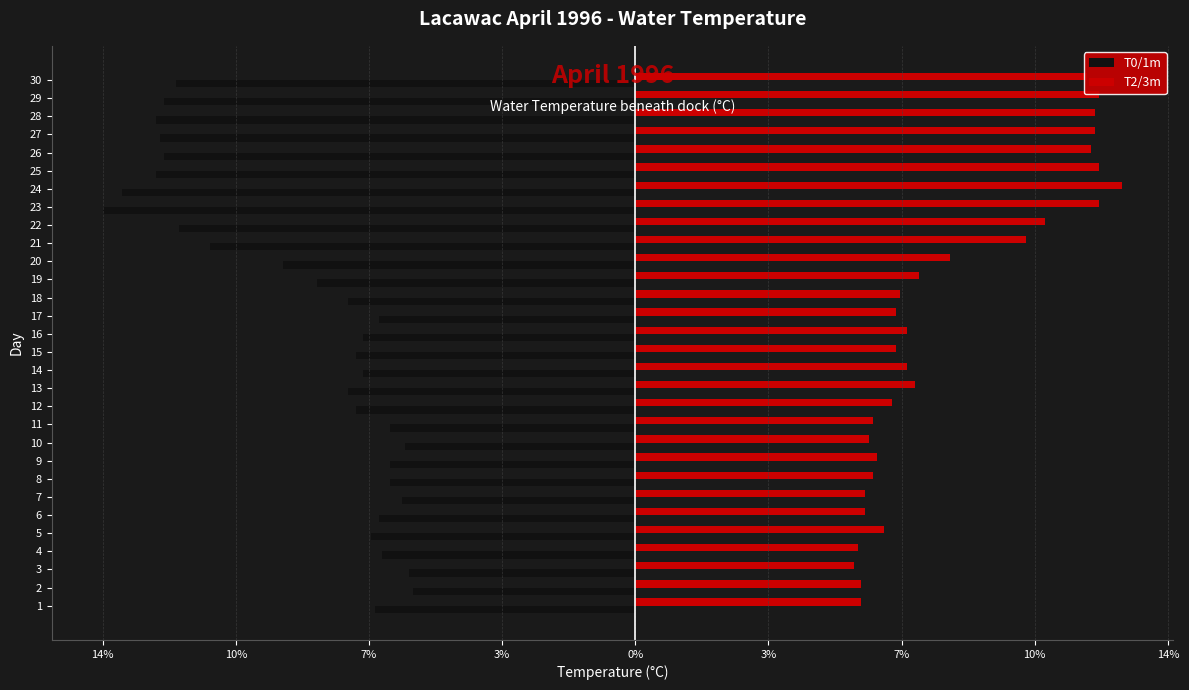

What is the sum of all T2/3m values?

248.5